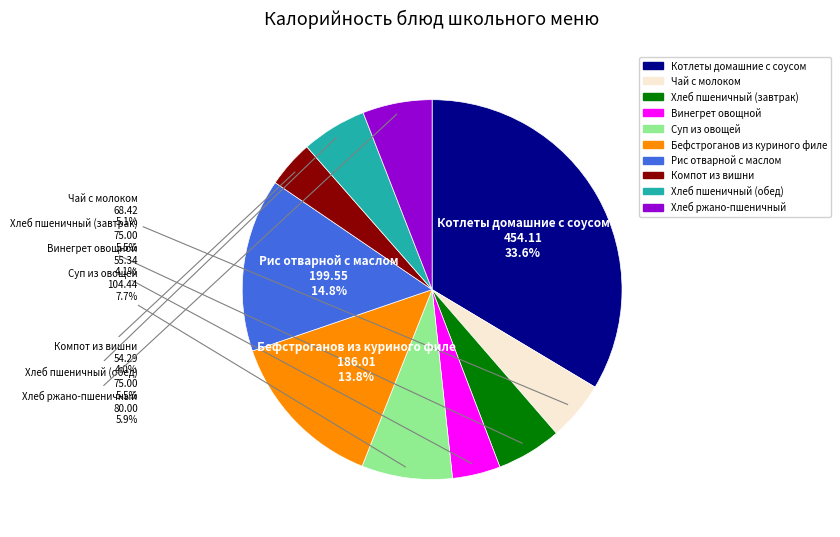

True or false: Бефстроганов из куриного филе accounts for 1% of the total.

False